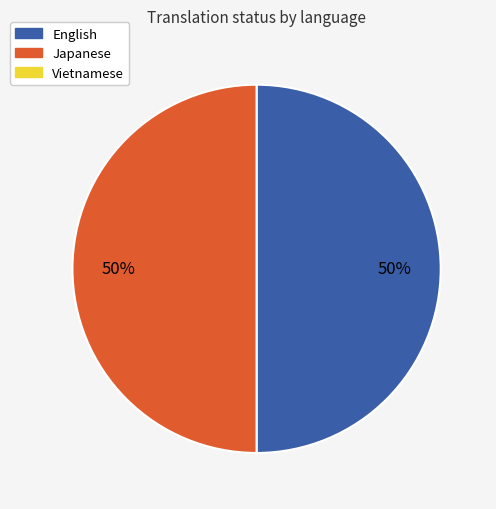

To the nearest percent, what is the average slice percentage?

50%